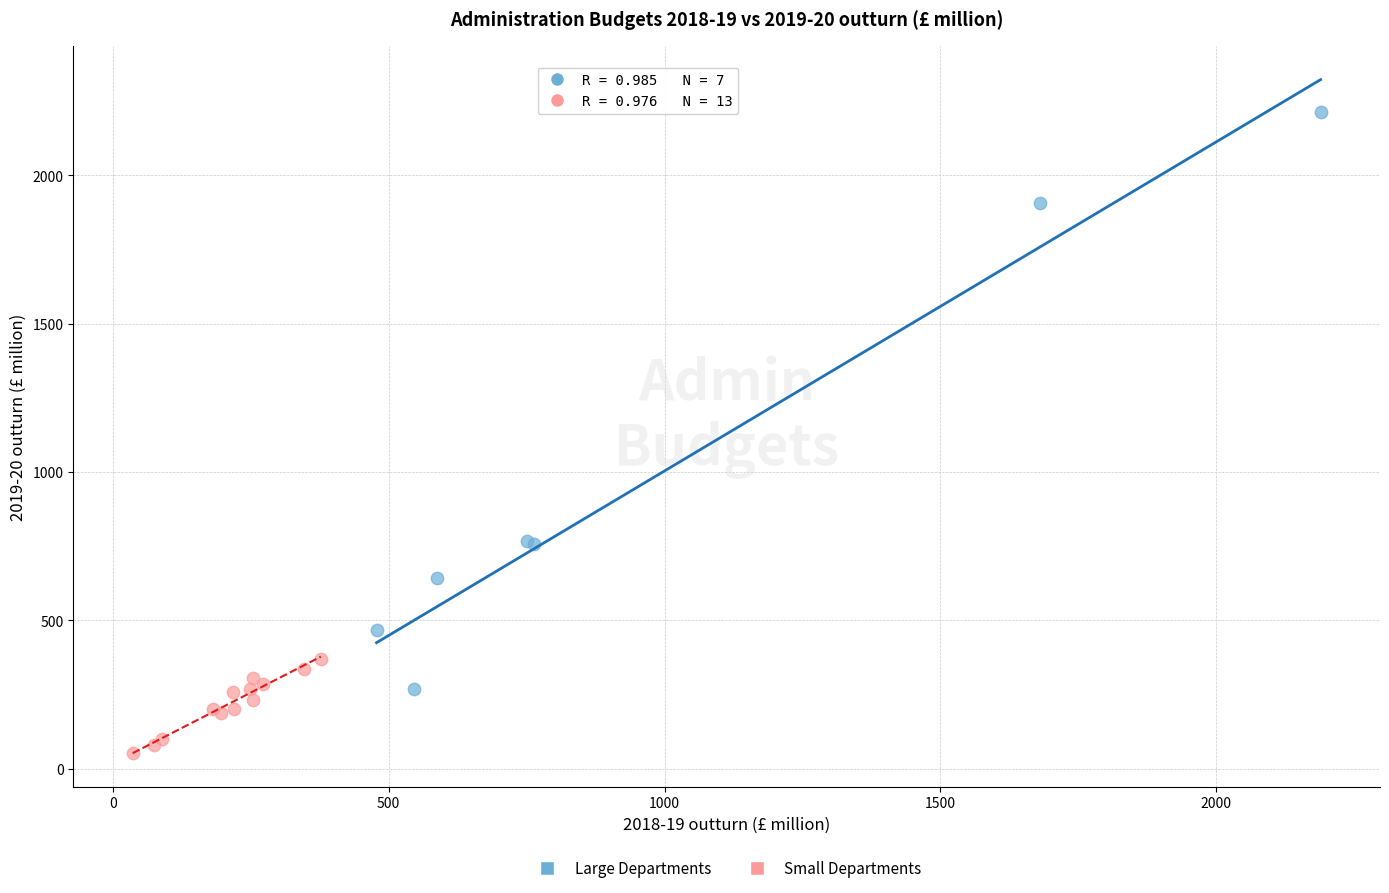

Which series has the widest spread of Y values?

Large Departments